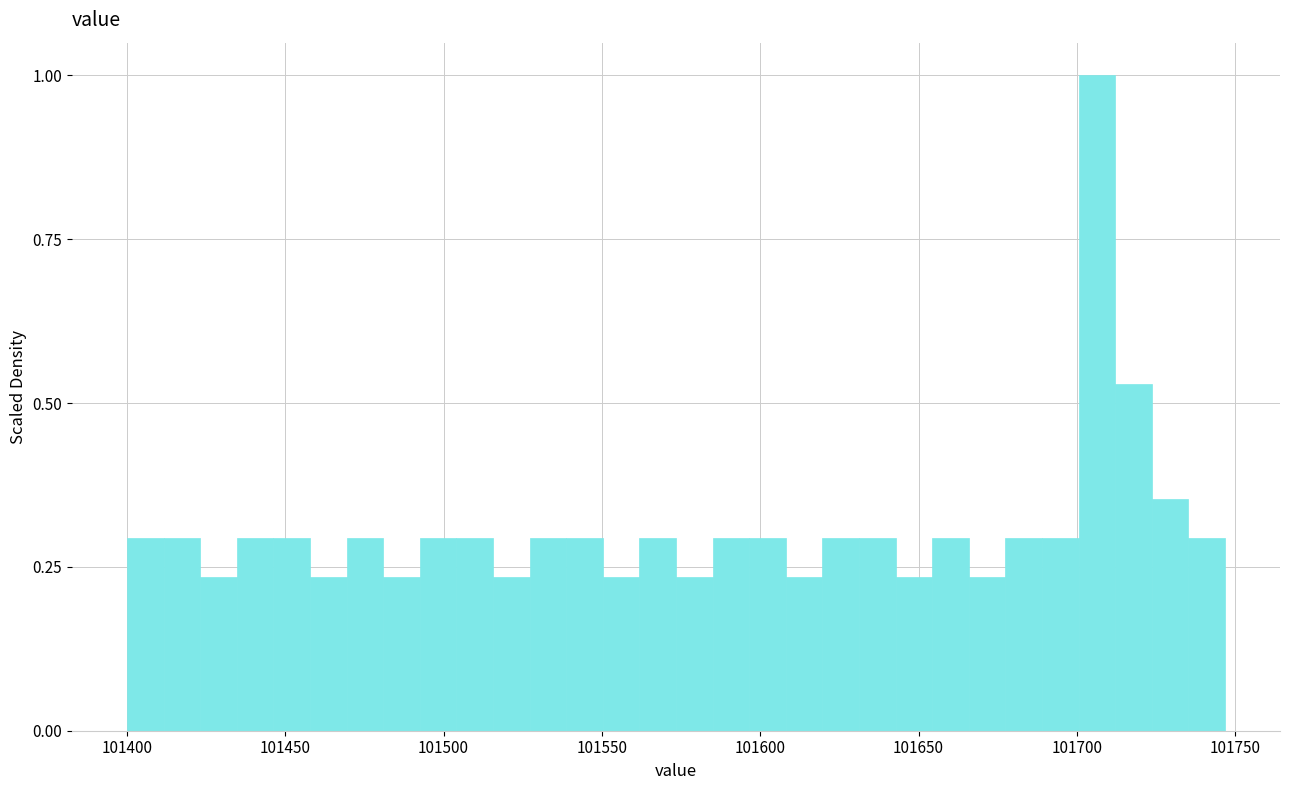

Read against the x-axis, roughly where is the centre of the tallest bar?

101705